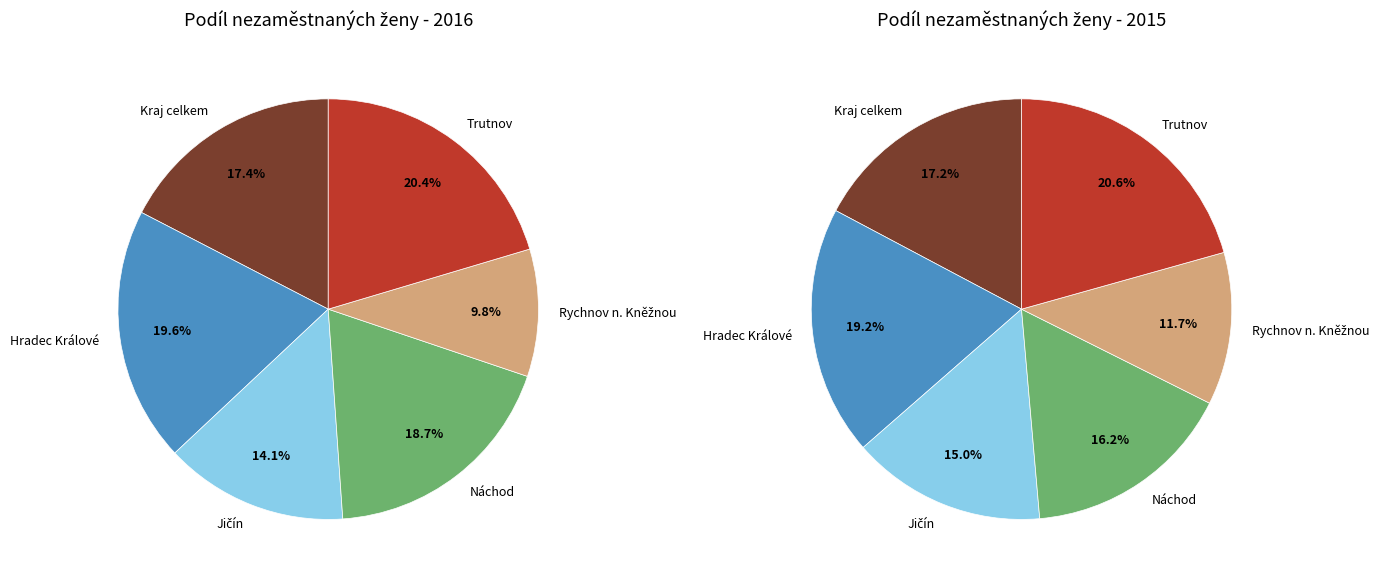

To the nearest percent, what is the average slice percentage?

17%